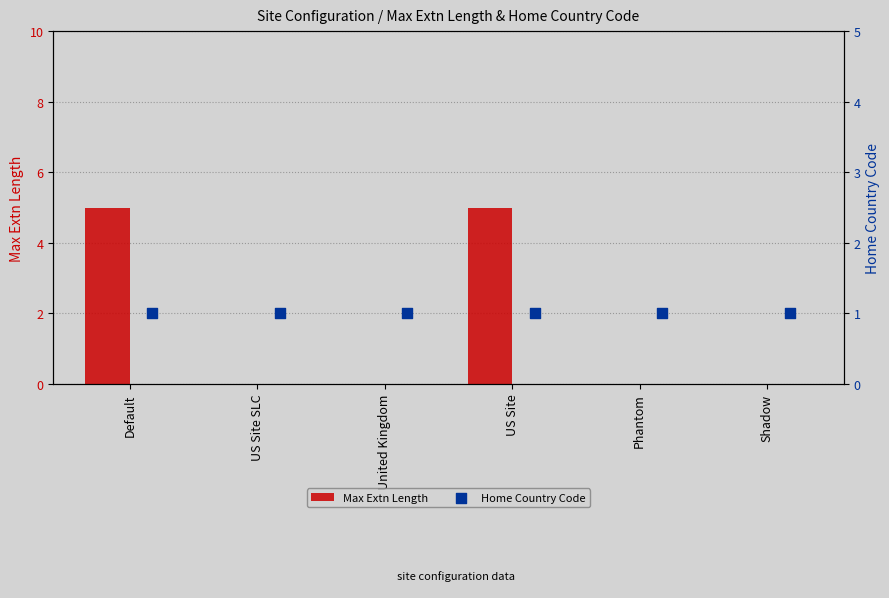

Read the Max Extn Length value at US Site.

5